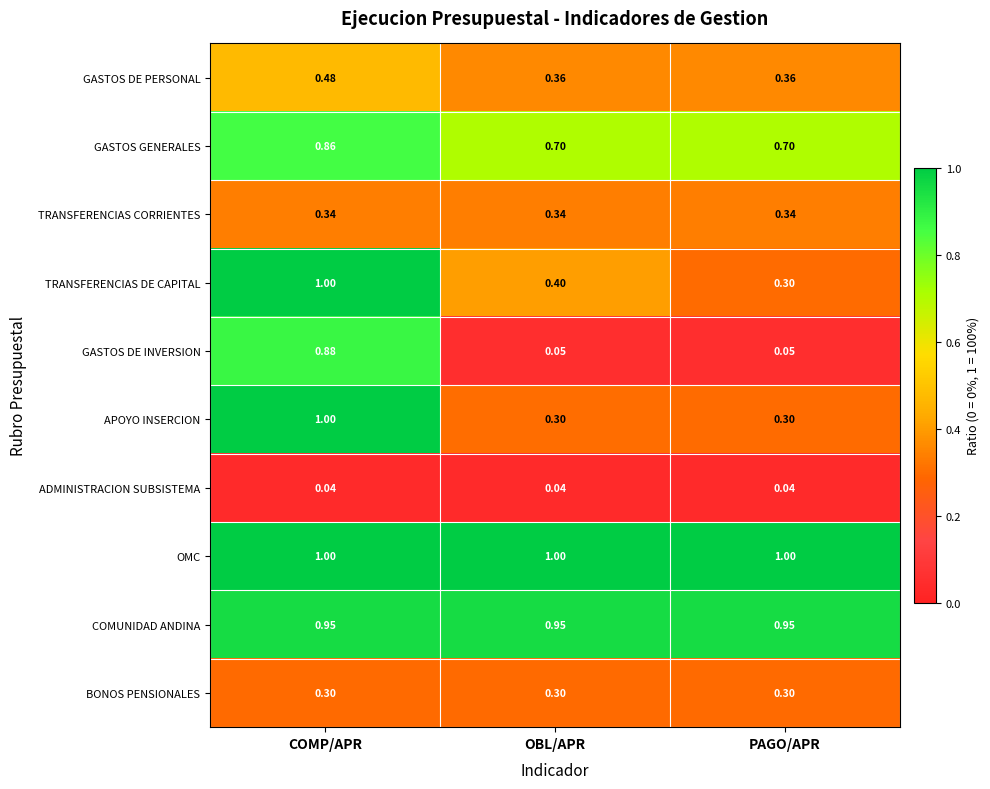

Which series has the largest range (max minus min)?

GASTOS DE INVERSION